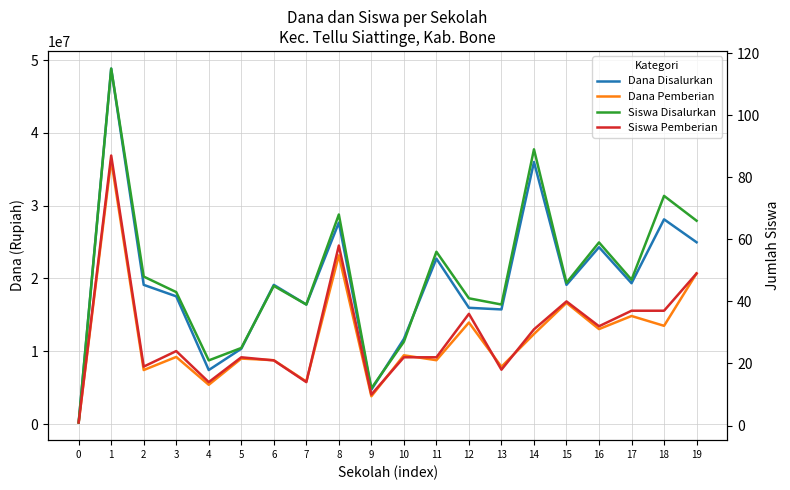

What is the difference between the Dana Pemberian values at 4 and 11?

3375000